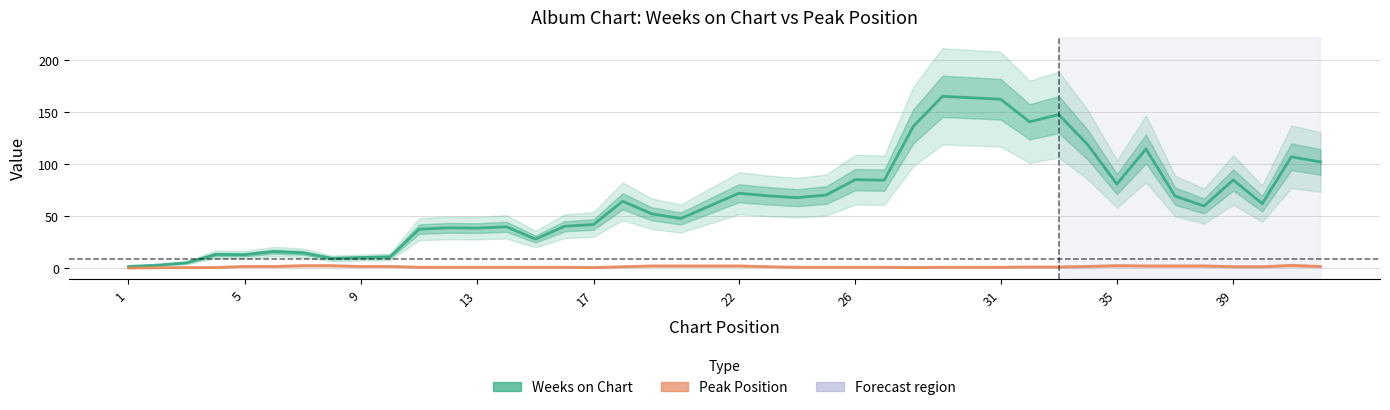

In Peak Position, how many points are higher than both neighbors (excluding endpoints)?

2